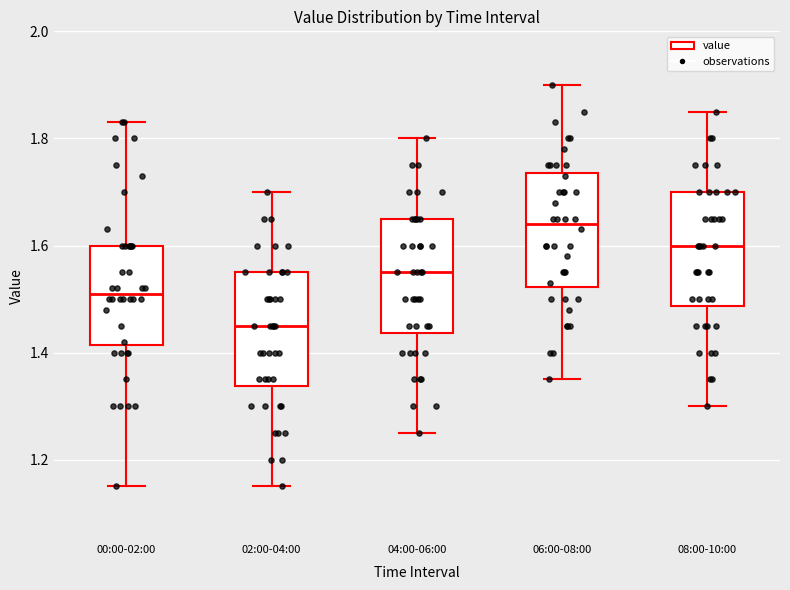

Reading left to right, read every box against the y-axis: the position of its median line, the range the box covers, and the ends of its whiskers. The values are not printed on the chart, so give them approximately, as read against the axis.

00:00-02:00: median 1.52, box 1.42 to 1.60, whiskers 1.16 to 1.84
02:00-04:00: median 1.46, box 1.34 to 1.56, whiskers 1.16 to 1.70
04:00-06:00: median 1.56, box 1.44 to 1.66, whiskers 1.26 to 1.80
06:00-08:00: median 1.64, box 1.52 to 1.74, whiskers 1.36 to 1.90
08:00-10:00: median 1.60, box 1.48 to 1.70, whiskers 1.30 to 1.86